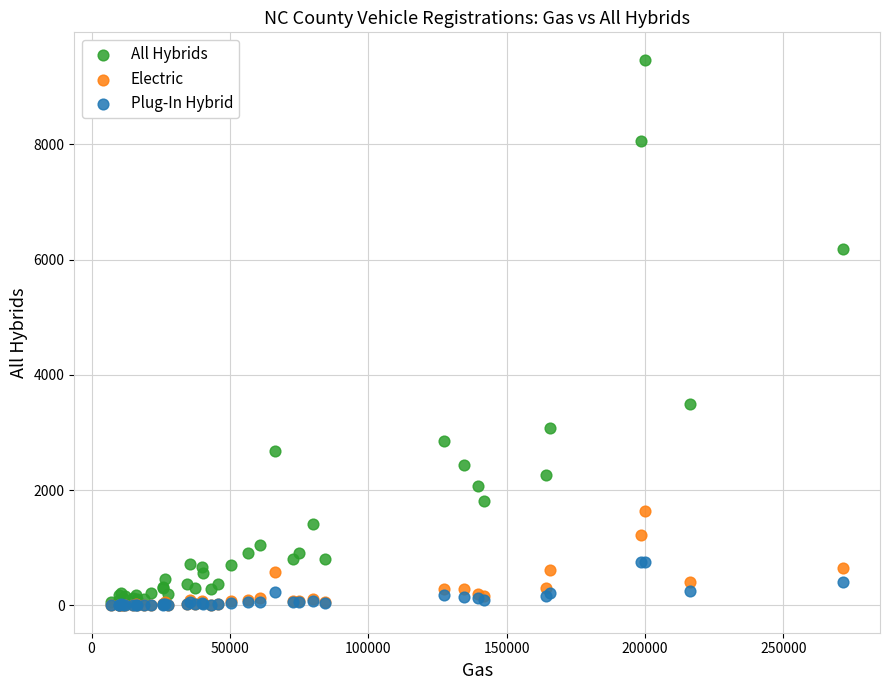

Across all series, what Y value is closest to 4734?

3492